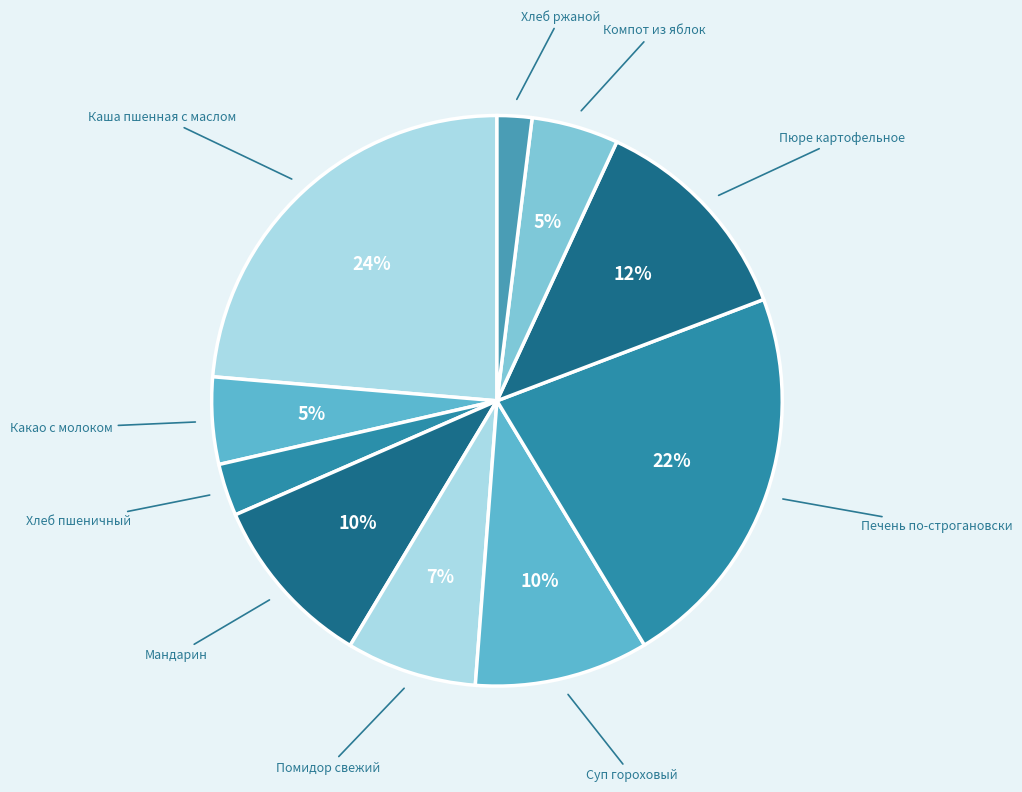

How many segments does this pie chart have?

10